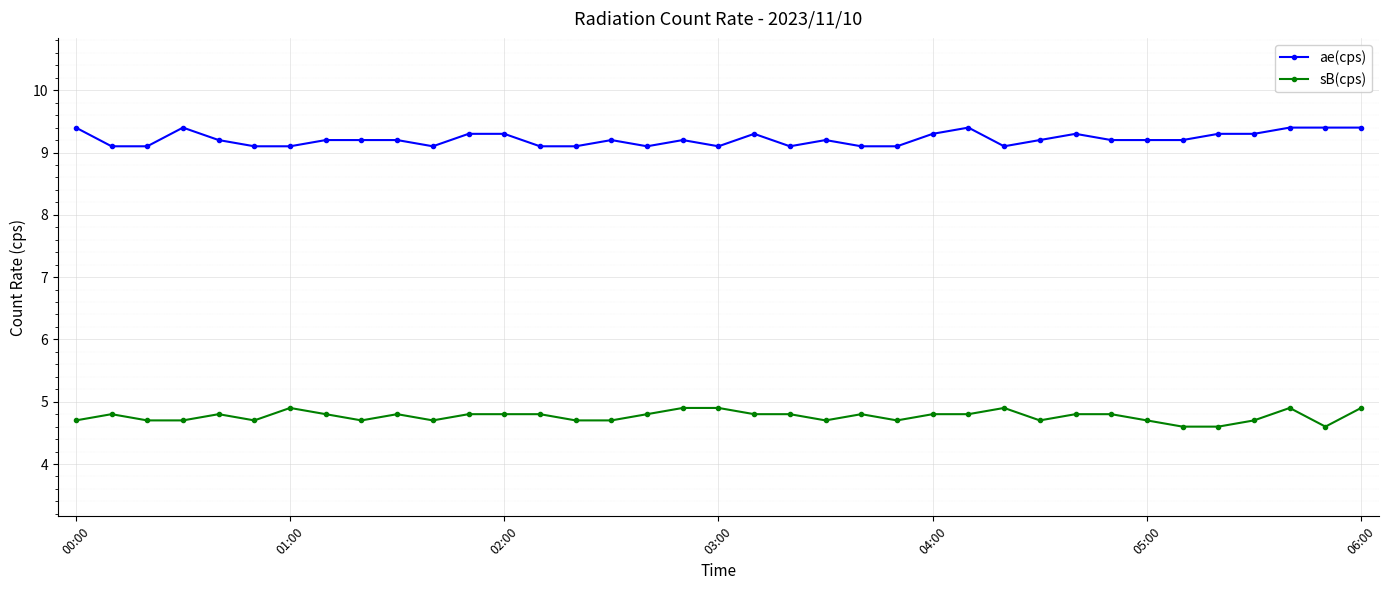

What is the greatest value displayed?

9.4